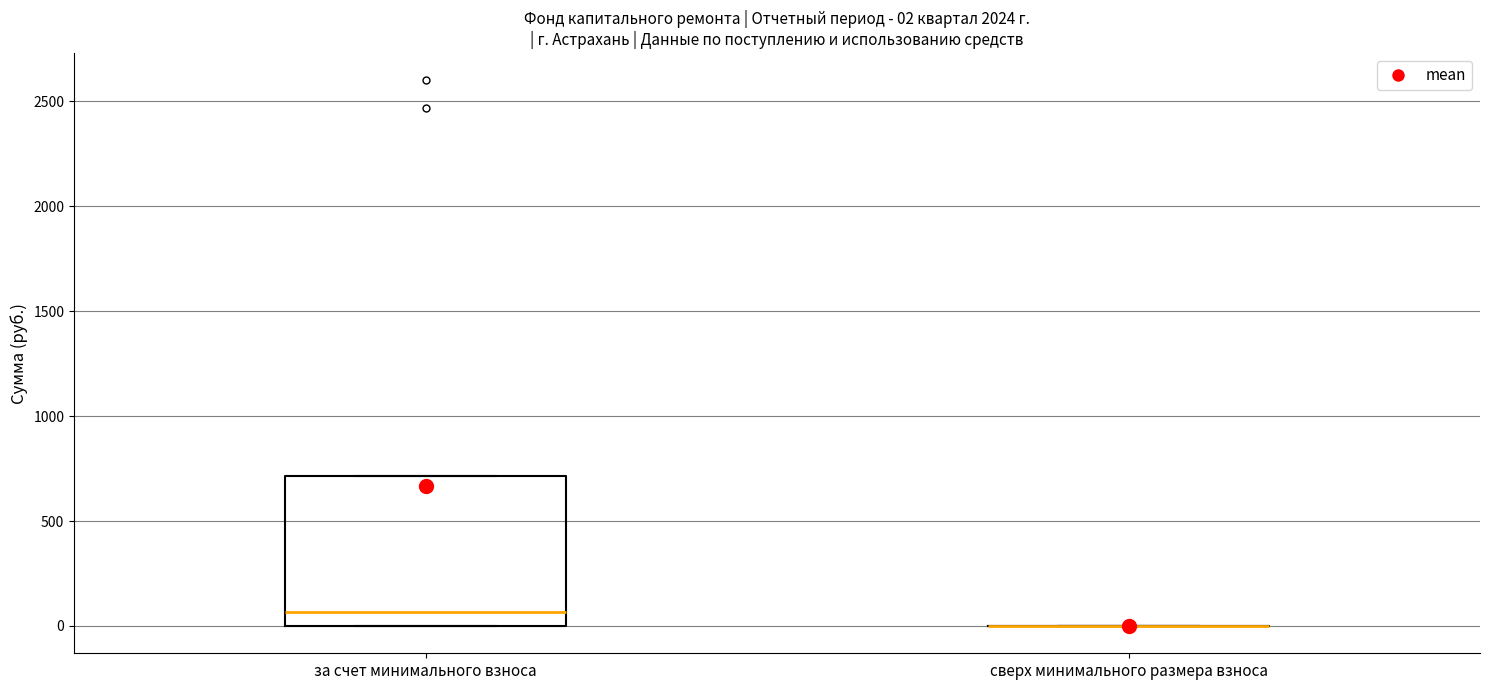

Which box is the tallest, from its lower edge to its upper edge?

за счет минимального взноса